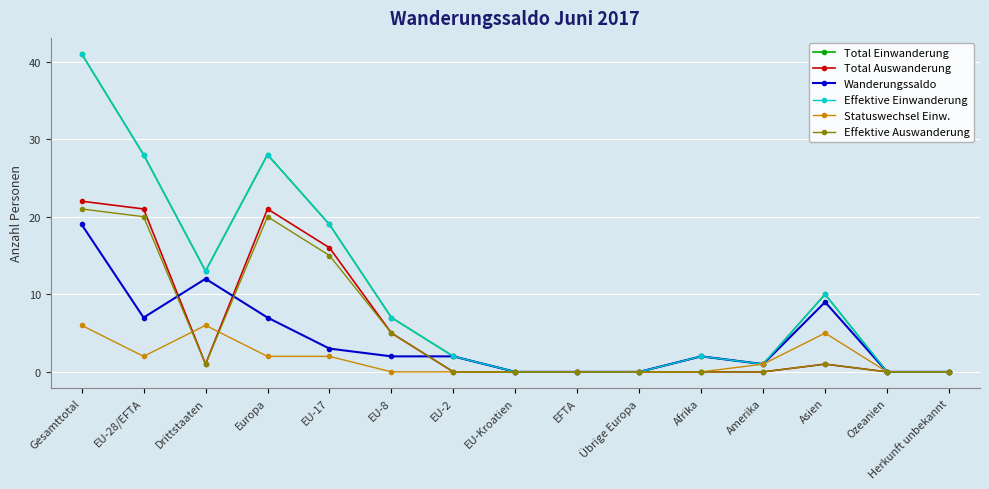

Does the chart have visible grid lines?

Yes